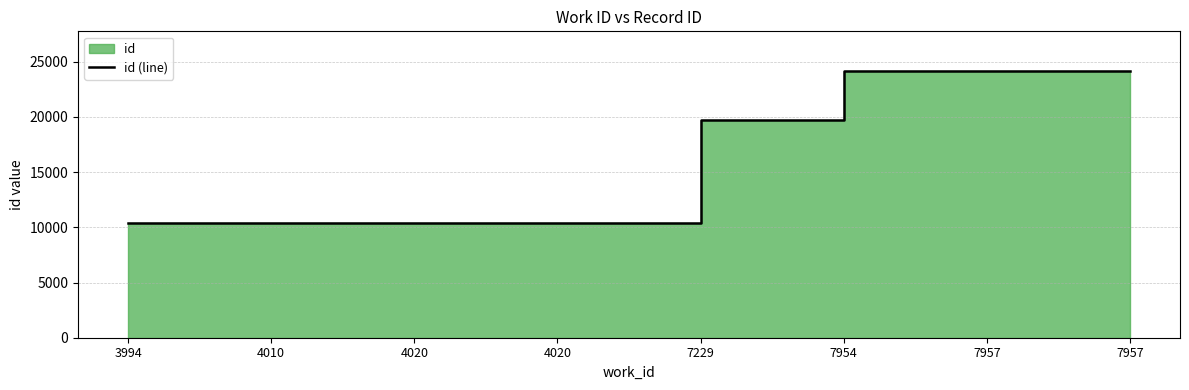

True or false: the data shows 10406 at 4010.

True